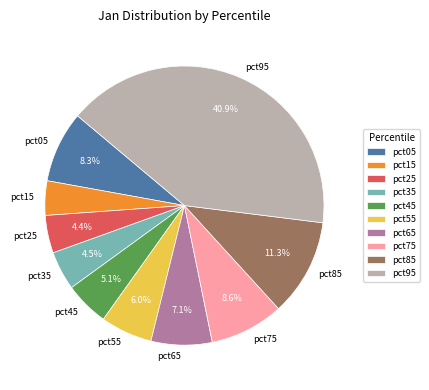

To the nearest percent, what is the difference between the pct85 and pct15 slice percentages?

7%